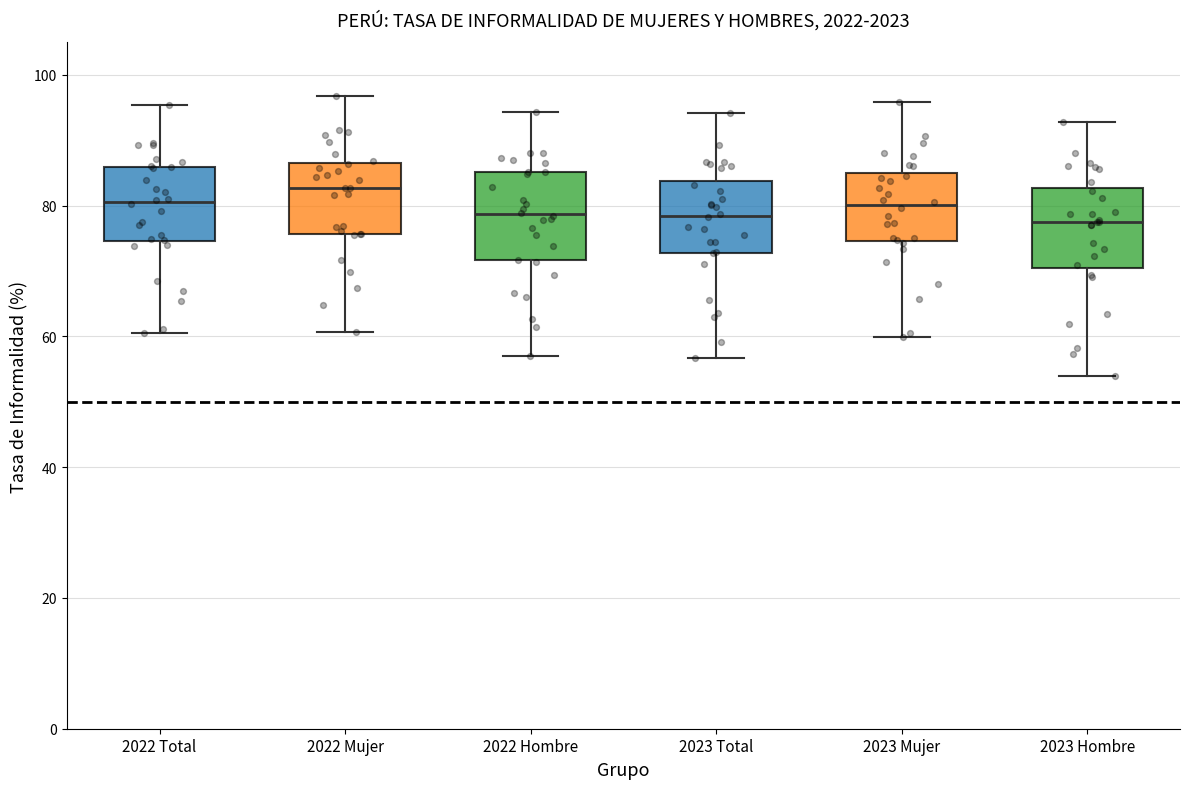

Which box's median line is the highest?

2022 Mujer